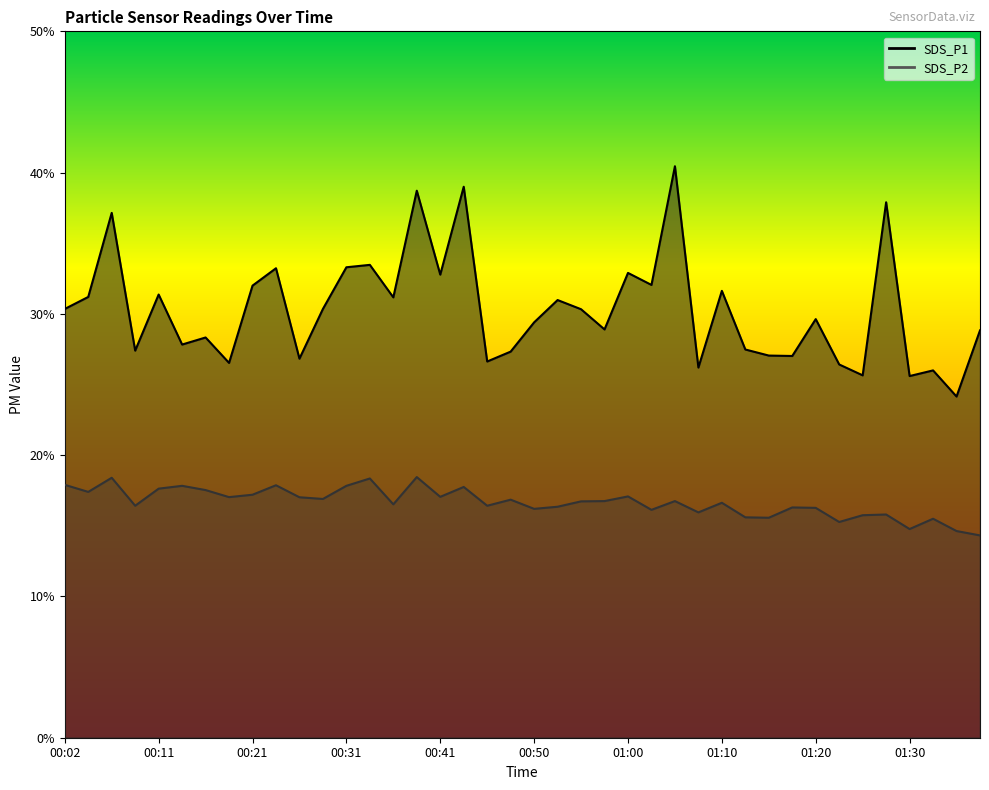

How many values in the SDS_P1 series exceed 30?

20